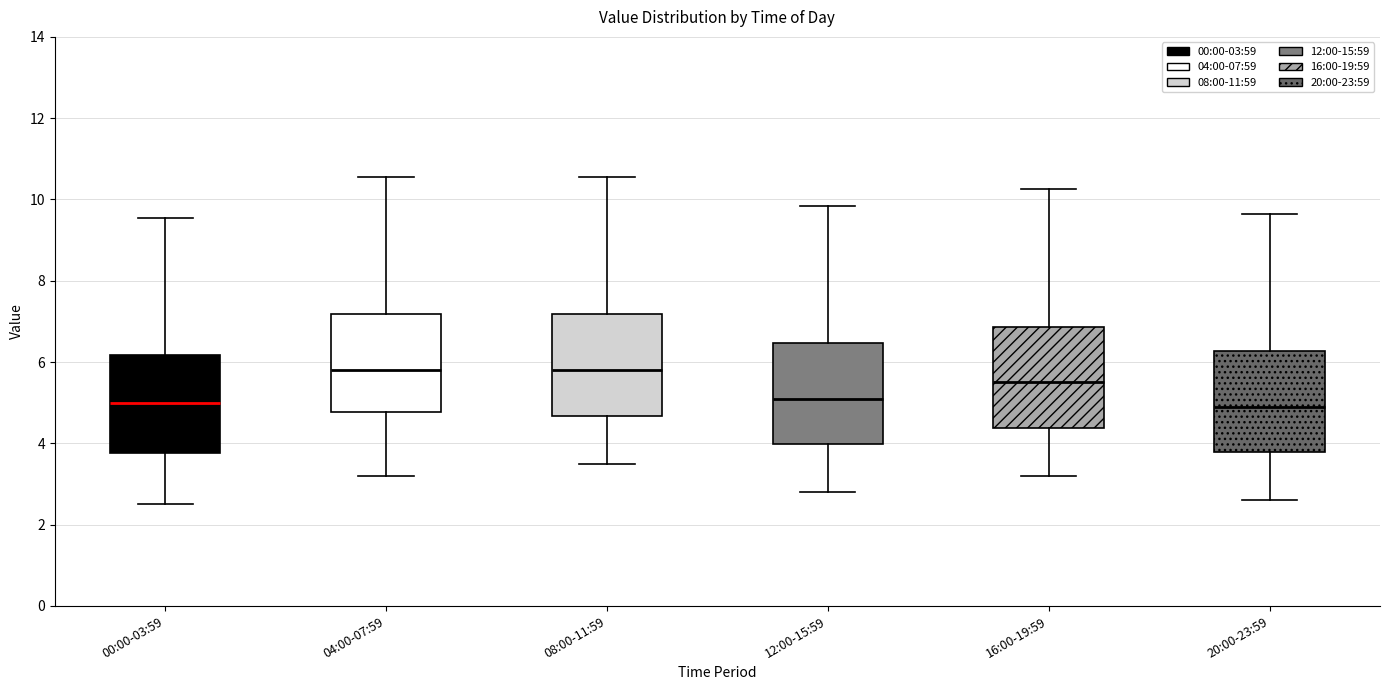

Where is the upper edge of the box for 12:00-15:59 on the y-axis? The values are not printed on the chart, so give them approximately, as read against the axis.

6.4